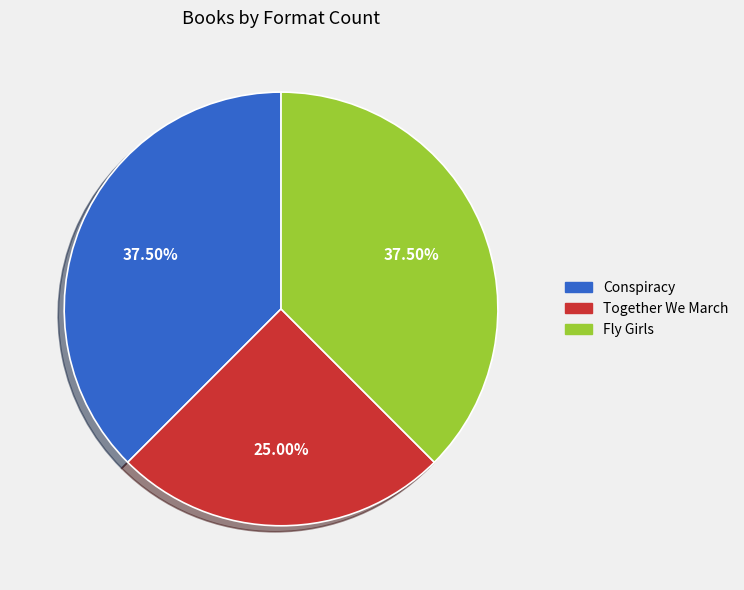

Which category has the smallest portion of the pie?

Together We March